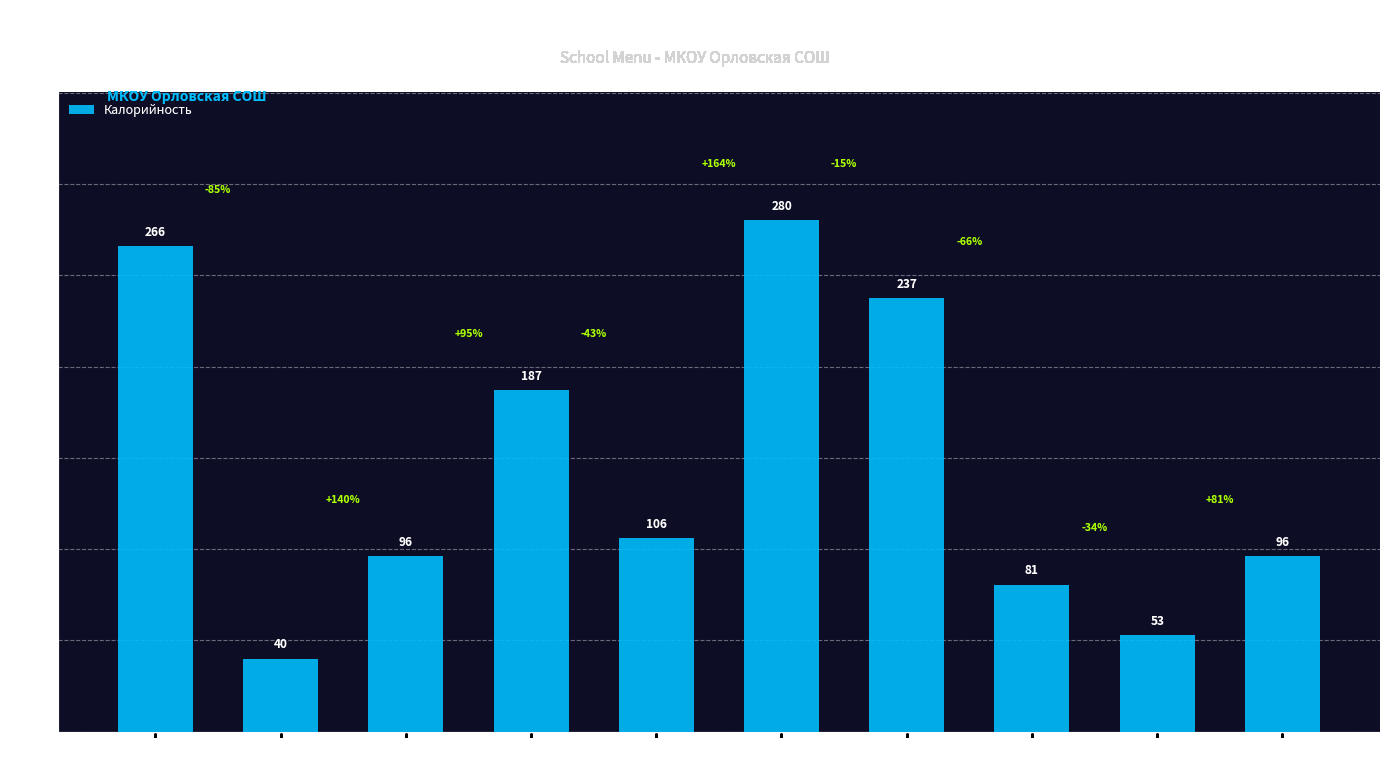

What is the difference between the second highest and minimum values?

226.0